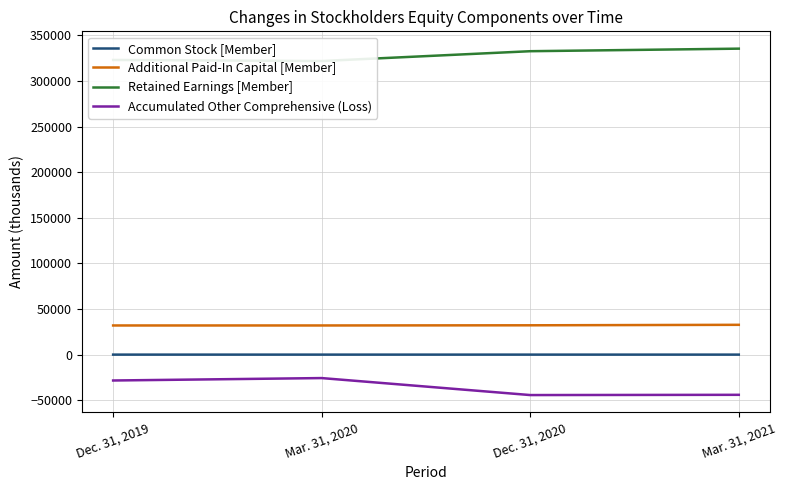

What is the minimum value for Accumulated Other Comprehensive (Loss)?

-44142